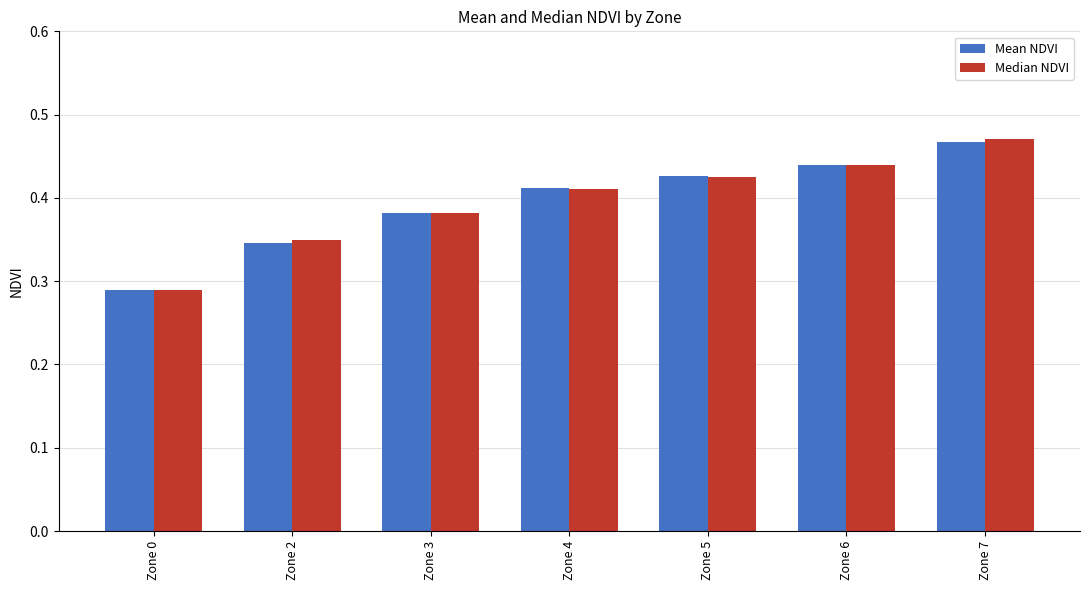

Count the Mean NDVI values in the range 0 to 1.

7